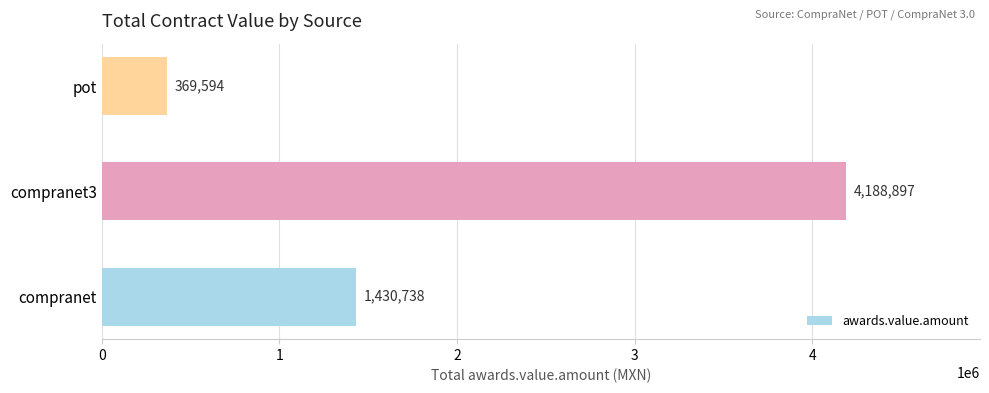

List the labels in order of value, largest first.

compranet3, compranet, pot